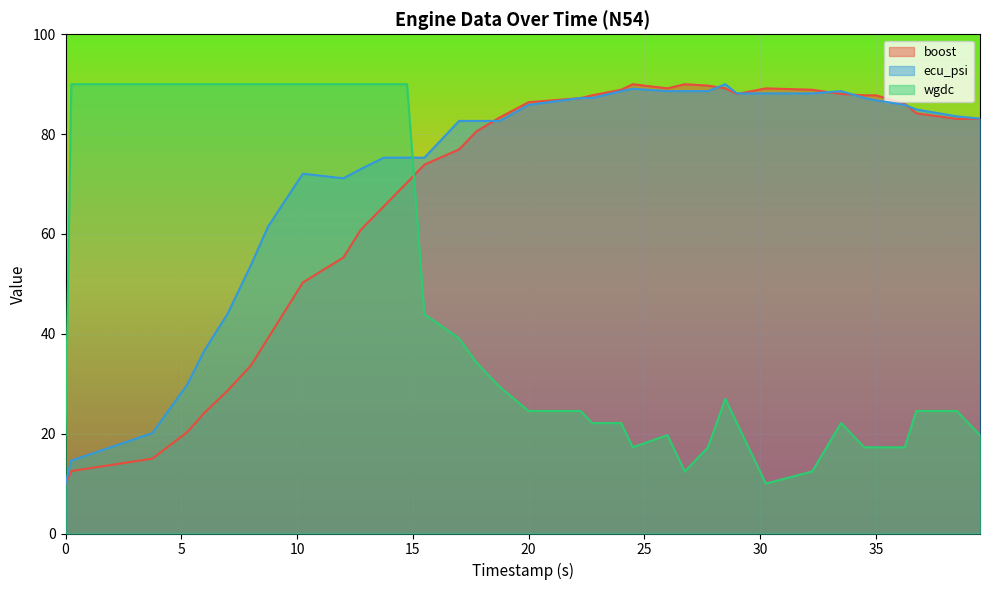

At which category does wgdc reach its first local peak?

26.0